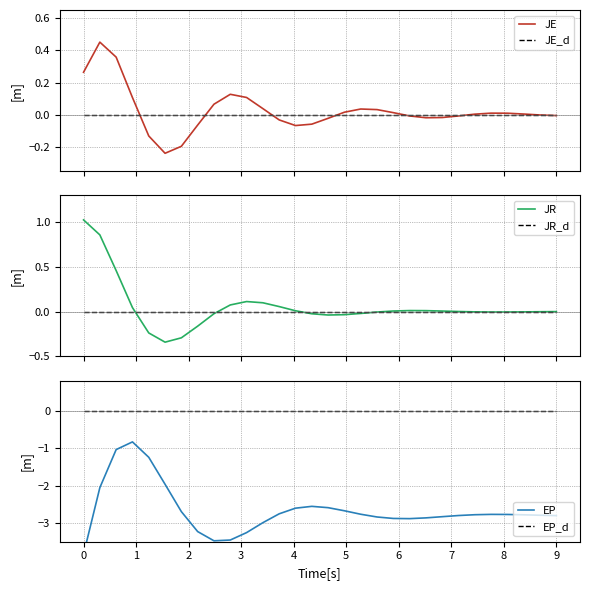

True or false: EP and EP_d intersect in this chart.

False